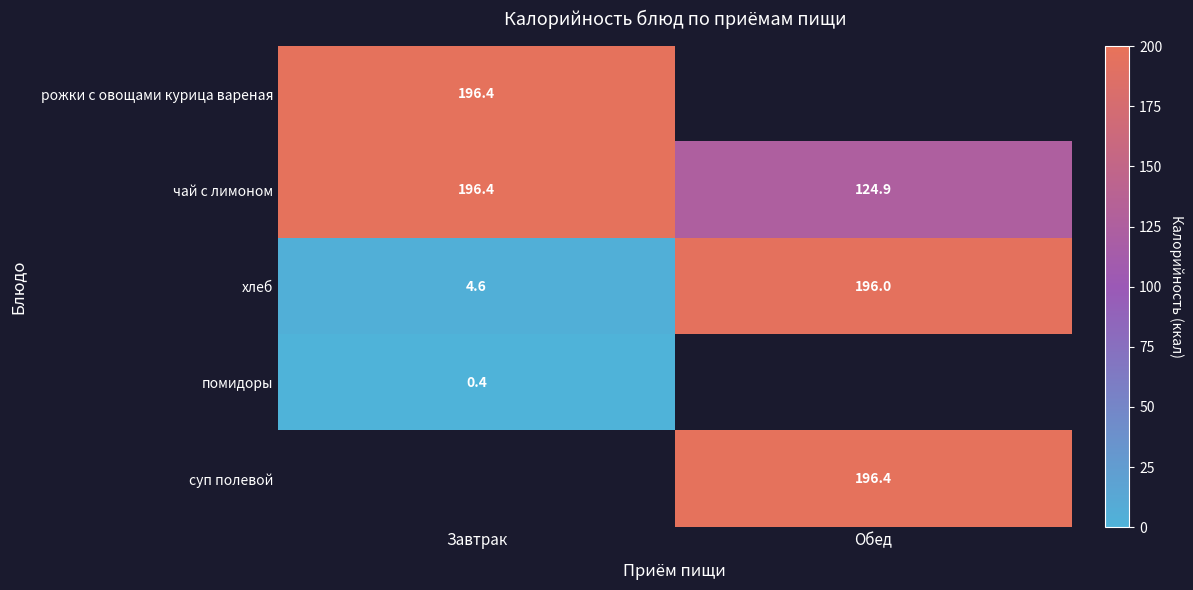

At which label is хлеб closest to 100?

Завтрак